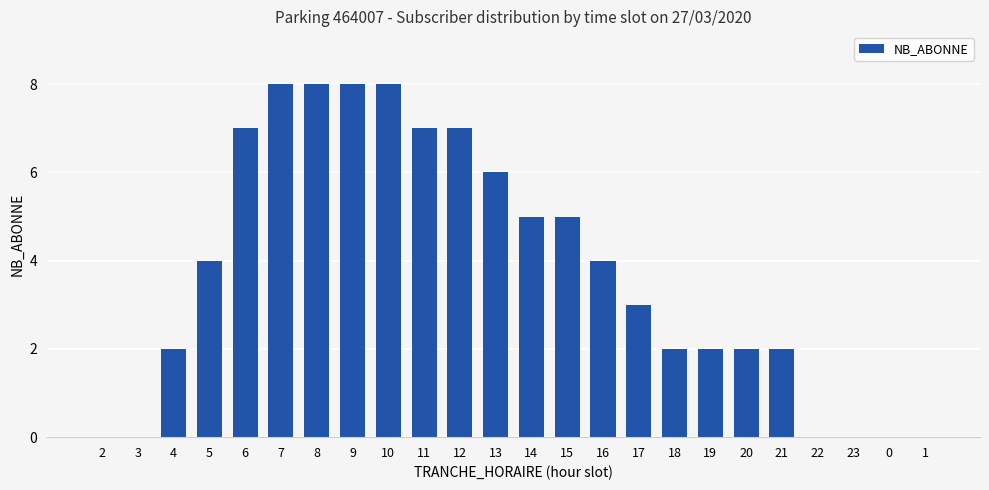

True or false: the data shows 5 at 12.

False